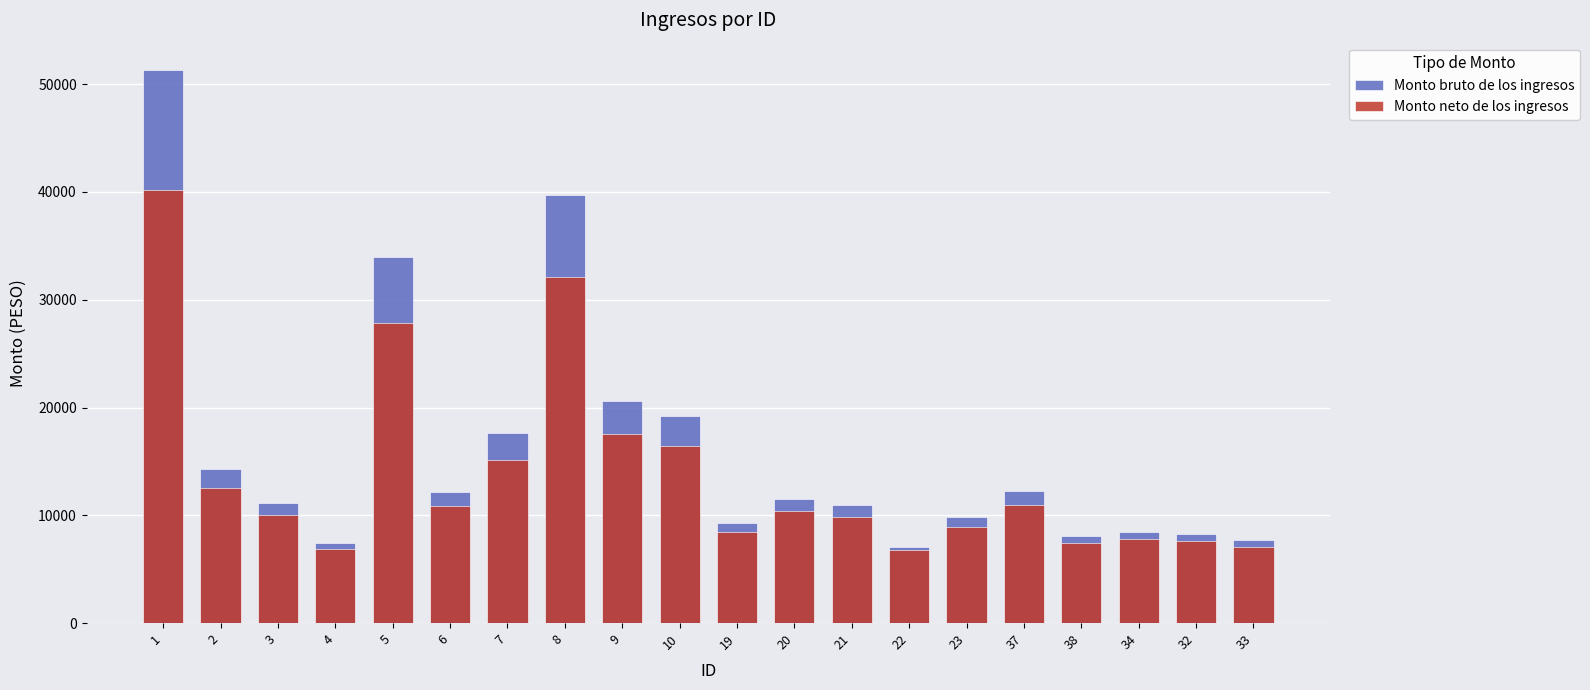

At which label is Monto neto de los ingresos closest to 23505?

5